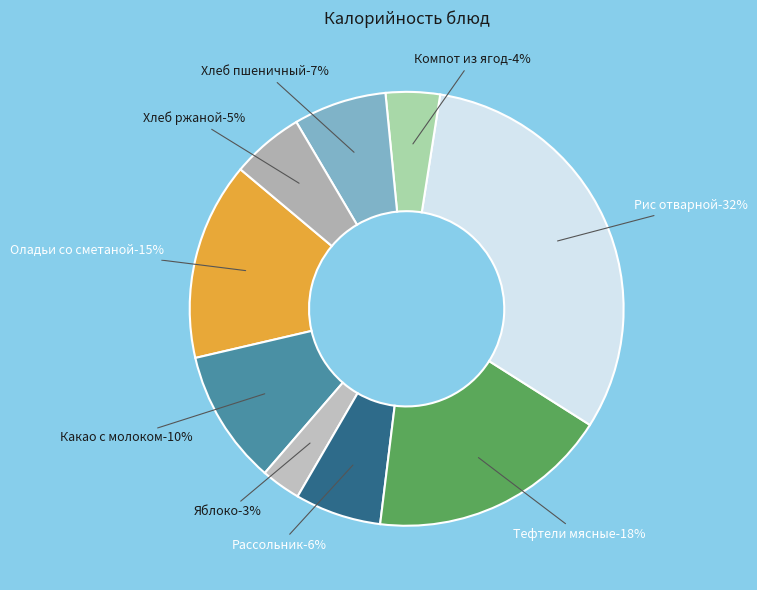

What percentage is the Хлеб ржаной slice, to the nearest percent?

5%